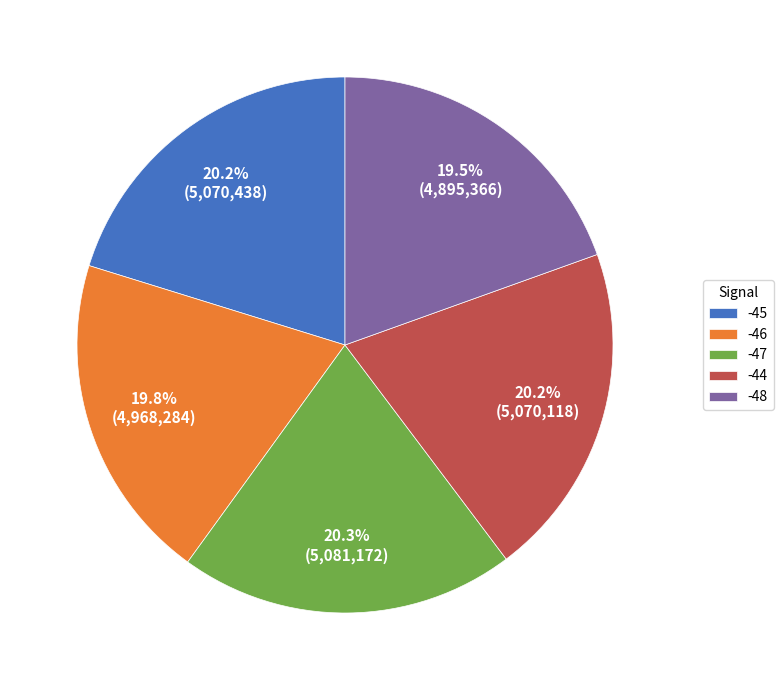

What is the ratio of the value at -44 to the value at -46?

1.0